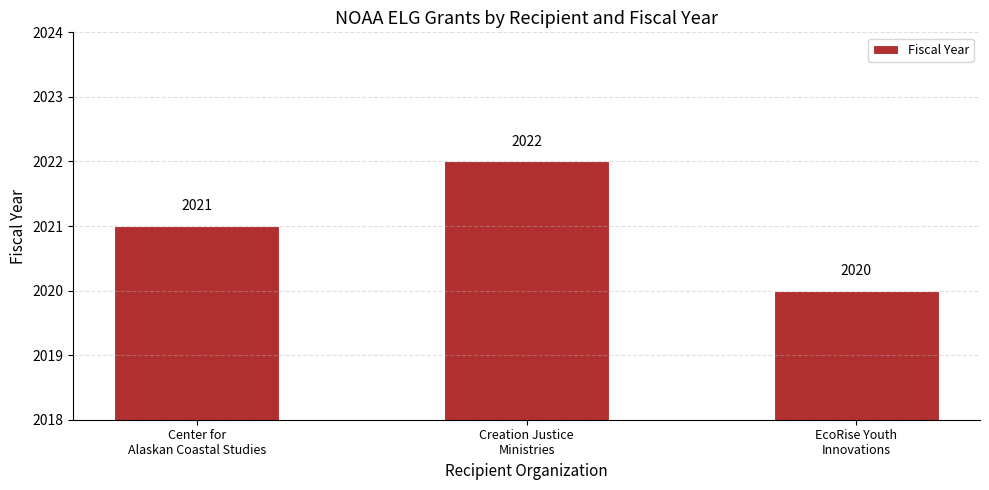

What is the value of the 3rd bar from the left?

2020